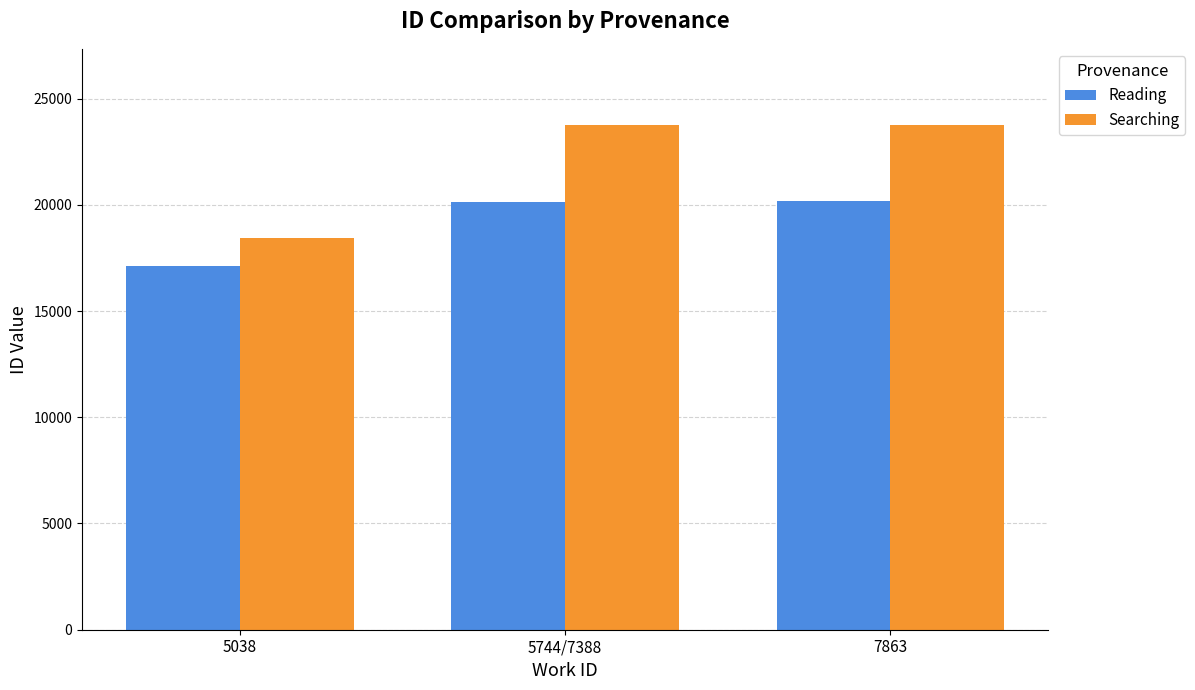

What is the total value across all series at 7863?

43939